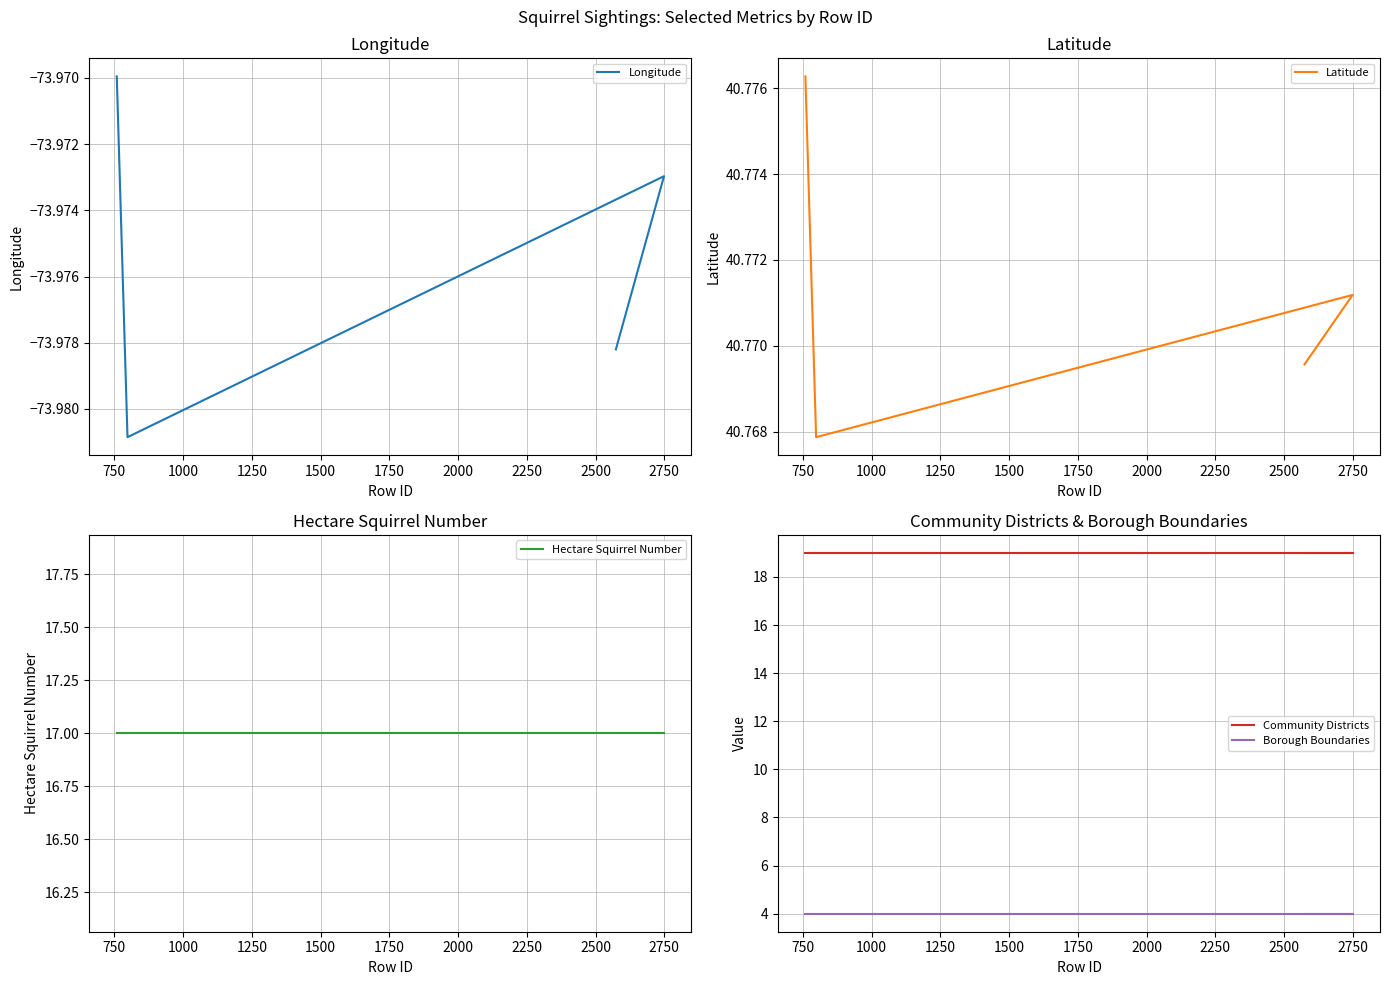

True or false: Longitude and Borough Boundaries intersect in this chart.

False